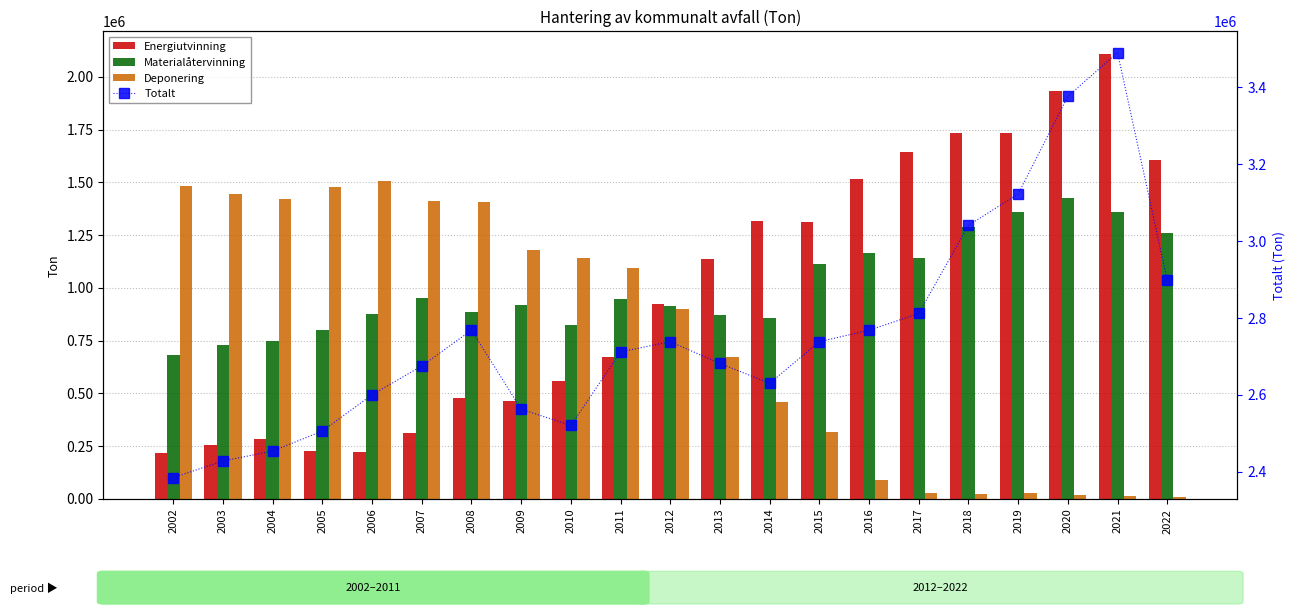

What is the difference between the Energiutvinning values at 2014 and 2008?

838026